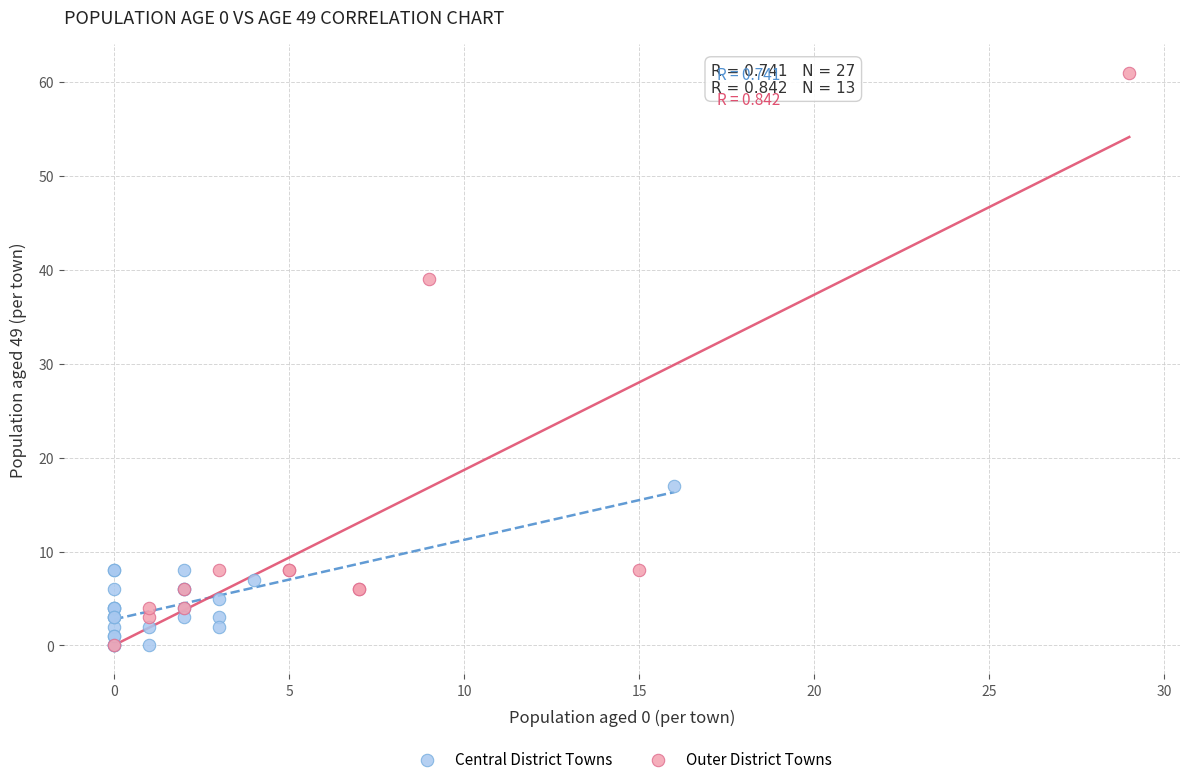

Which series has the largest Y range (max minus min)?

Outer District Towns